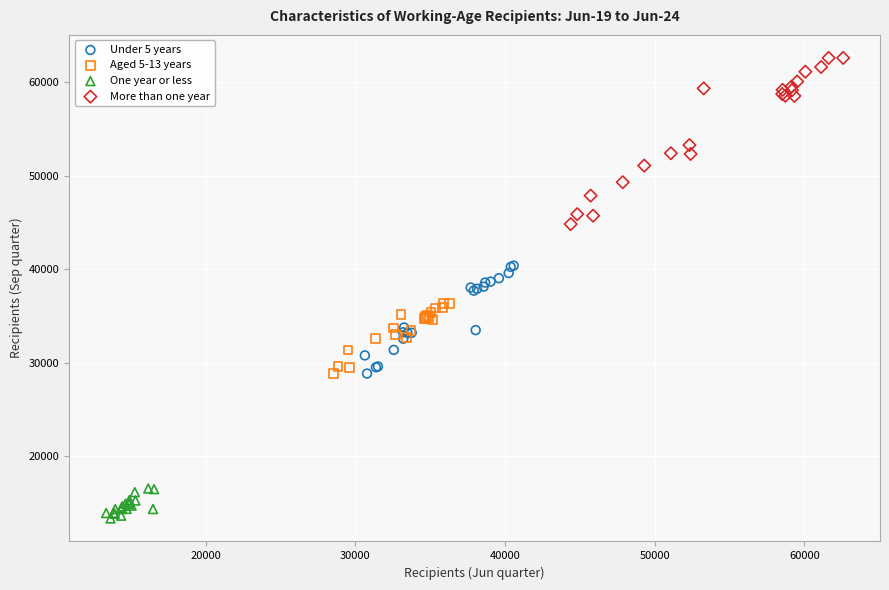

Which series reaches the minimum Y coordinate?

One year or less